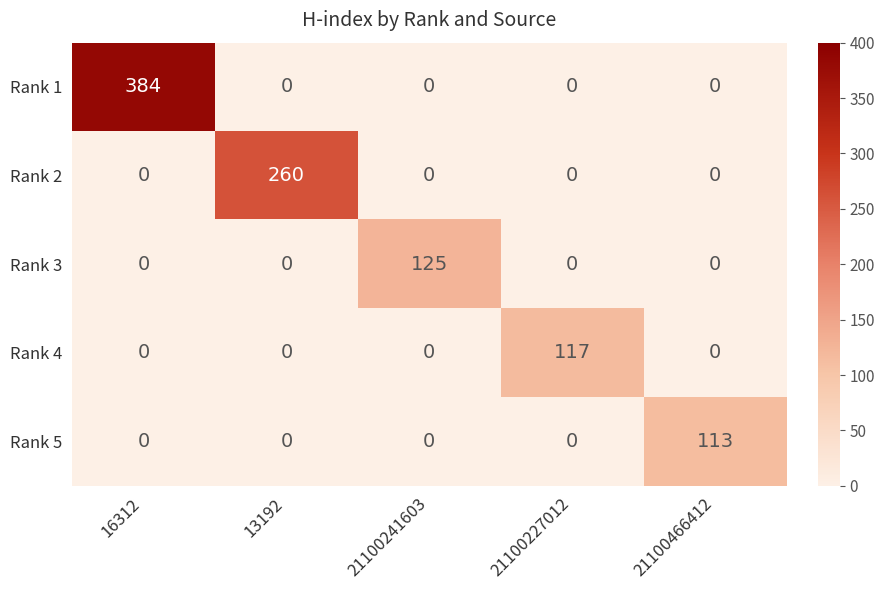

What is the highest value of the Rank 5 series?

113